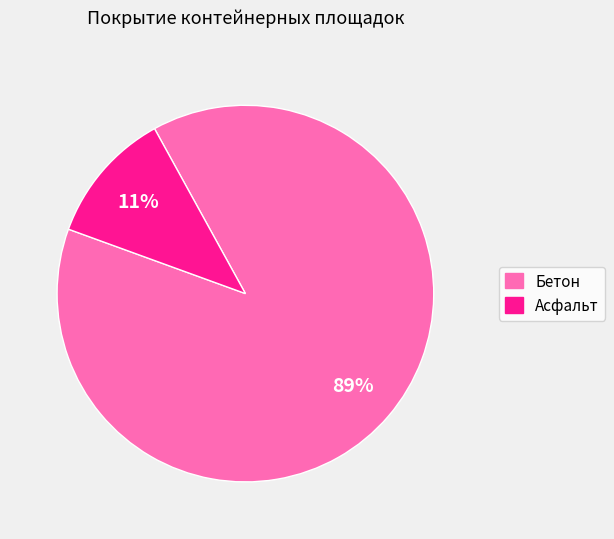

Is there any slice that represents more than half of the pie?

Yes